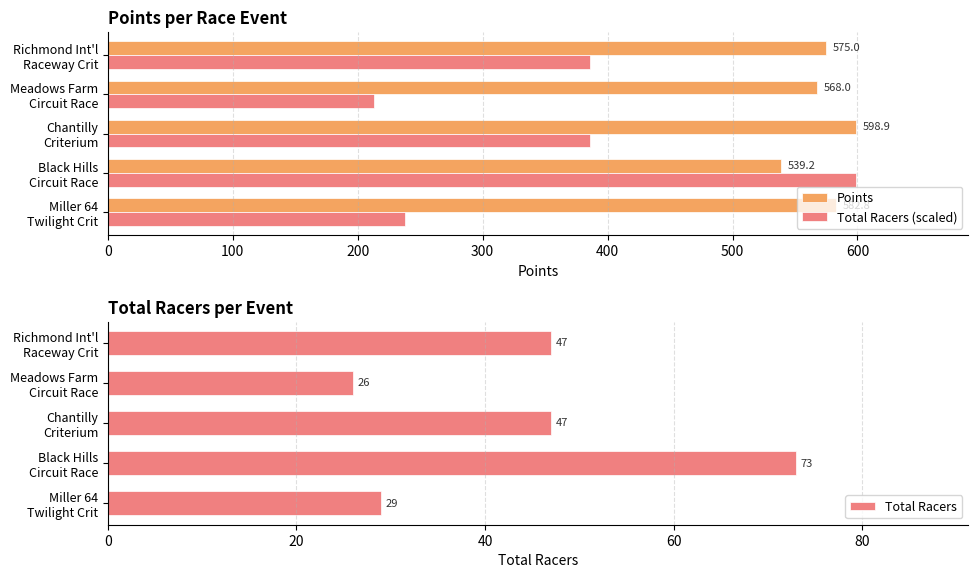

What is the average value of the Points series?

572.8